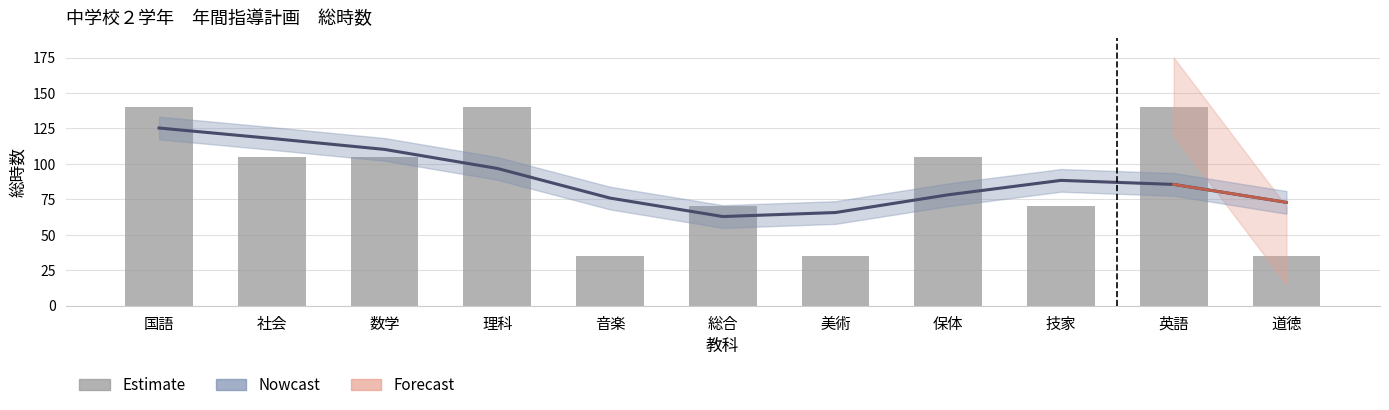

What is the change in value from 総合 to 保体?

+35